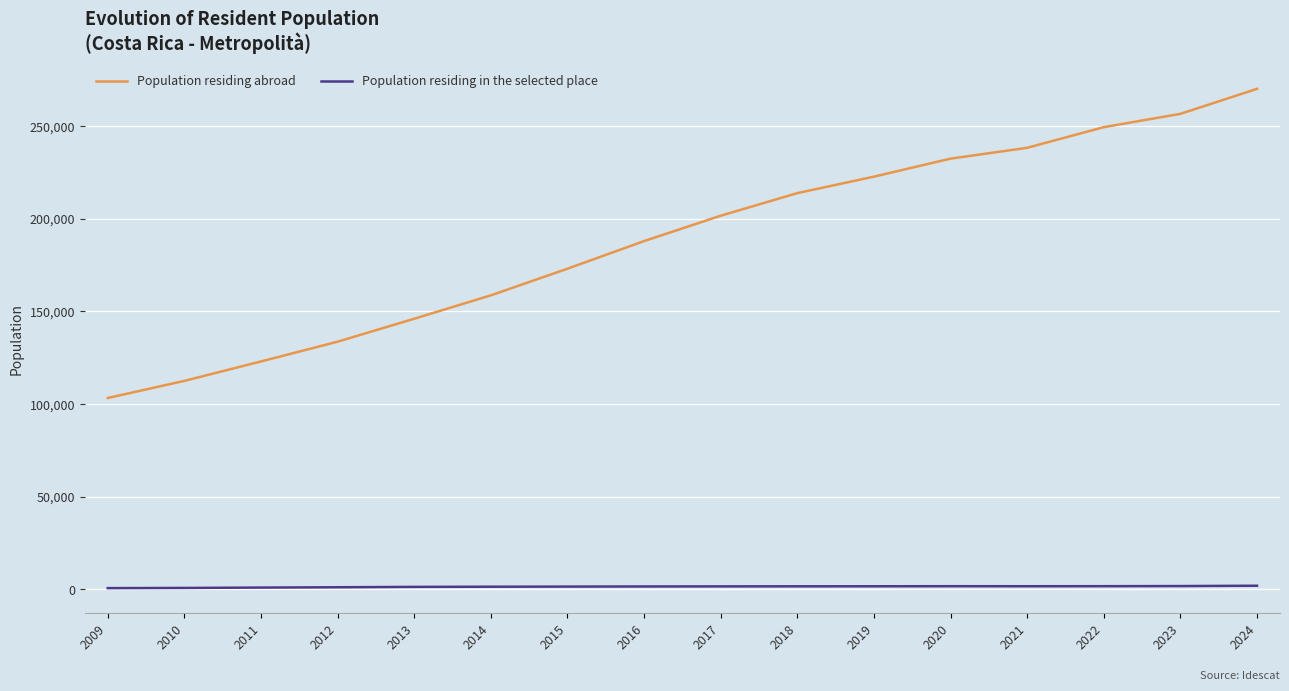

What are all the series names shown in the legend?

Population residing abroad, Population residing in the selected place